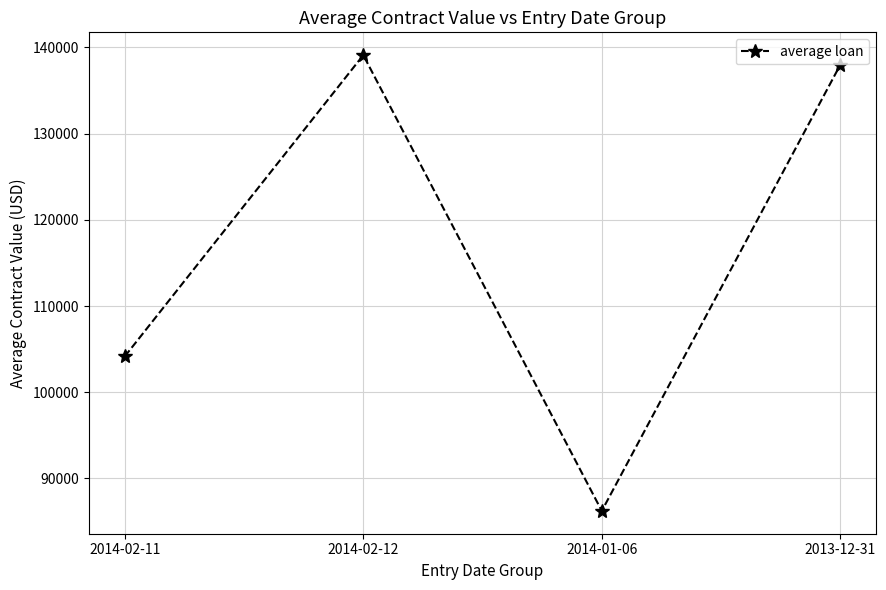

At which label is the value closest to 112673?

2014-02-11